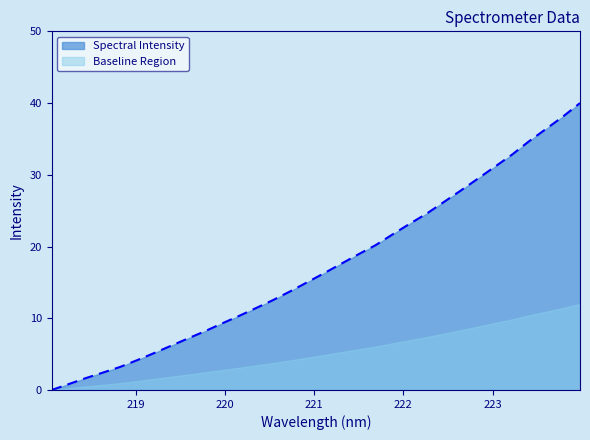

Reading left to right, what are all the values shown in this chart?

0.0	0.8	1.7	2.4	3.2	4.1	5.1	6.2	7.2	8.2	9.3	10.3	11.4	12.6	13.8	15.0	16.3	17.6	18.9	20.2	21.7	23.2	24.6	26.2	27.8	29.5	31.1	32.8	34.7	36.4	38.1	40.0